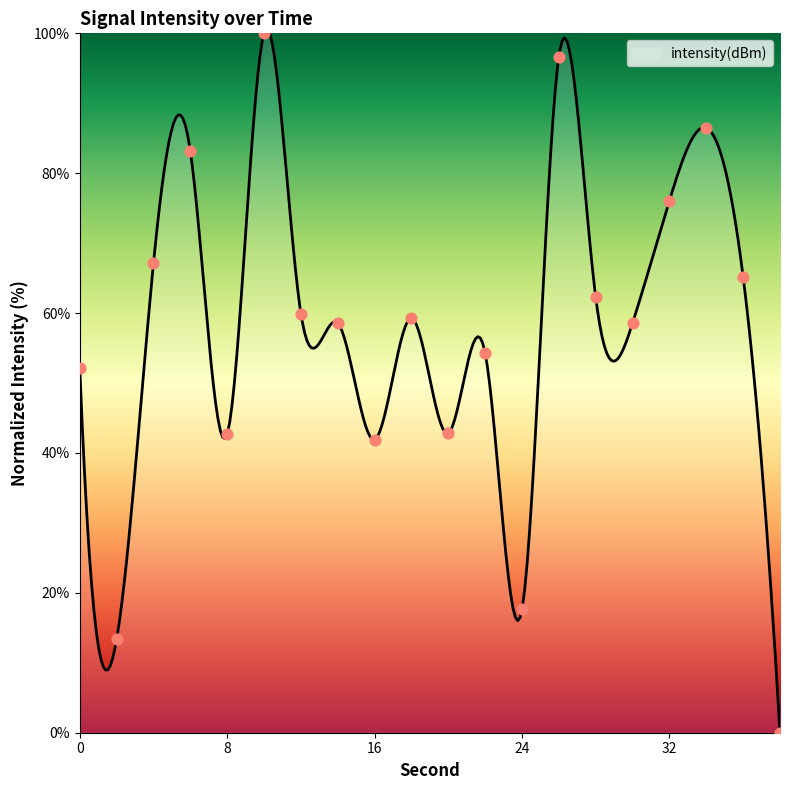

Approximately how many times larger is the value at 2 compared to 28?

0.2